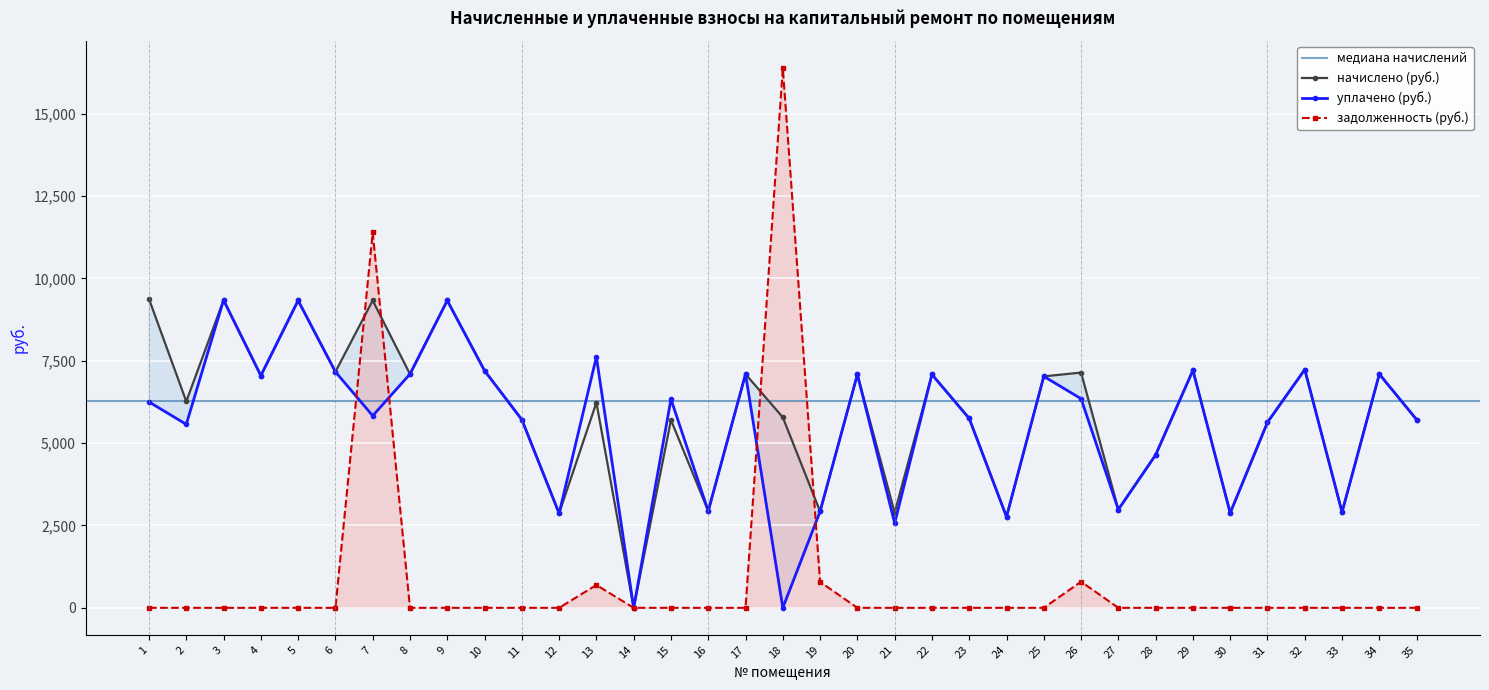

True or false: задолженность has a value of 5755.9 at 17.

False